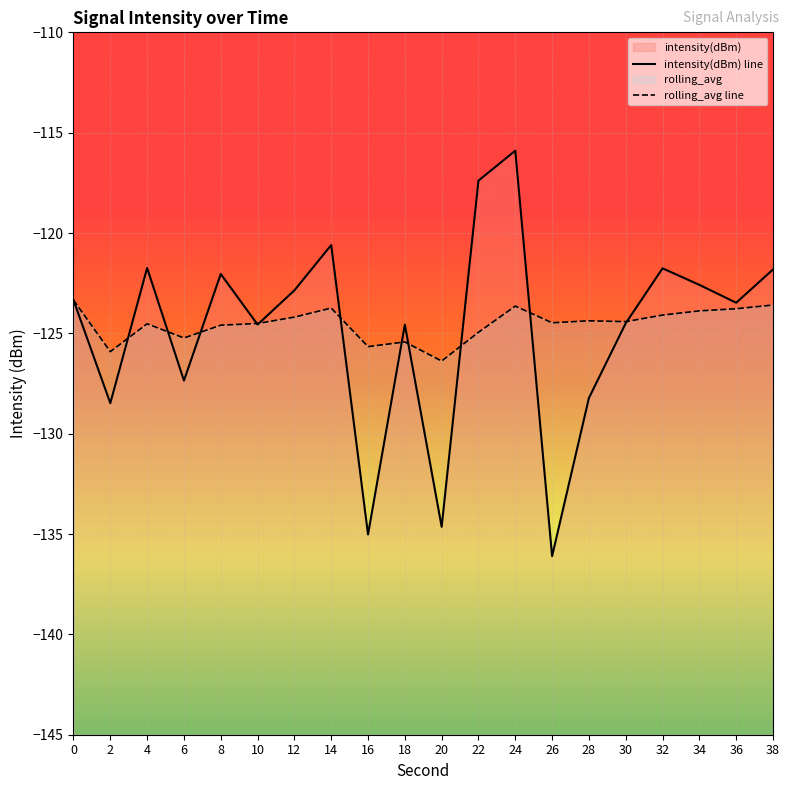

Where do rolling_avg line and intensity(dBm) line first cross each other?

2 and 4